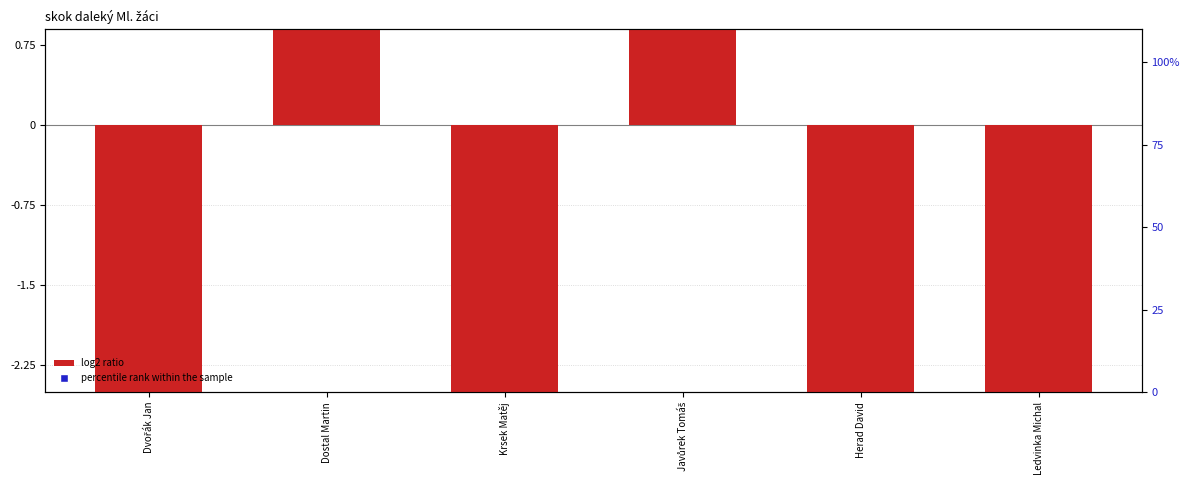

Which series reaches the maximum Y coordinate?

percentile rank within the sample